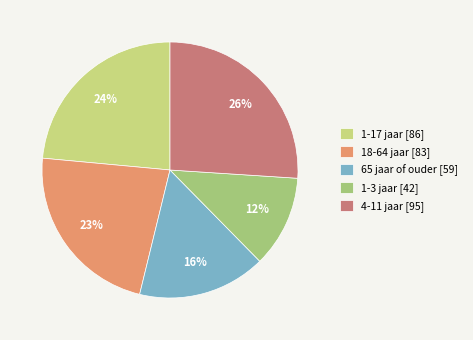

True or false: 4-11 jaar accounts for 26% of the total.

True